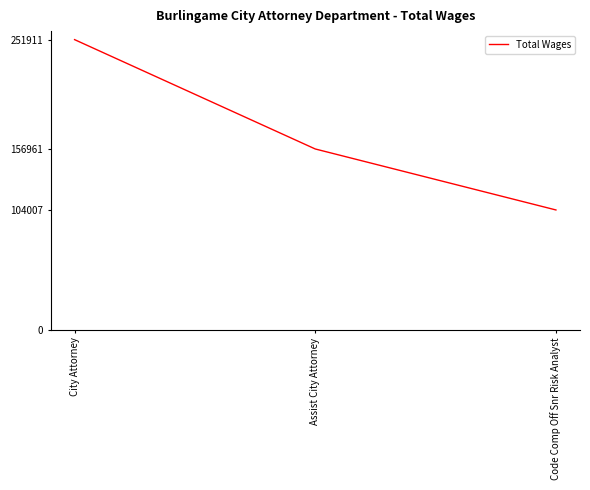

Which label corresponds to the largest value in the chart?

City Attorney